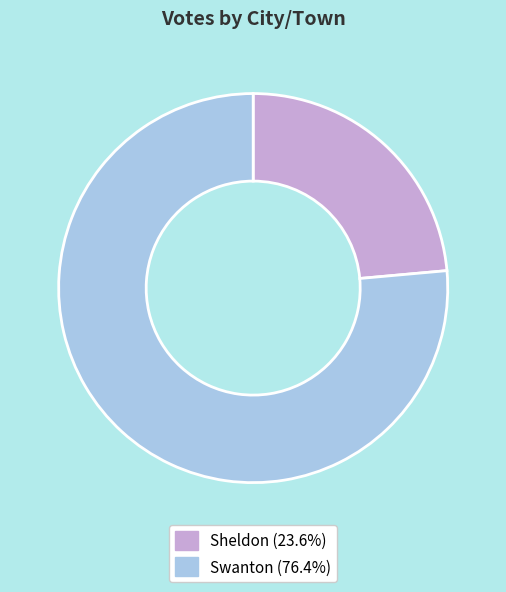

What is the largest slice in the pie chart?

Swanton